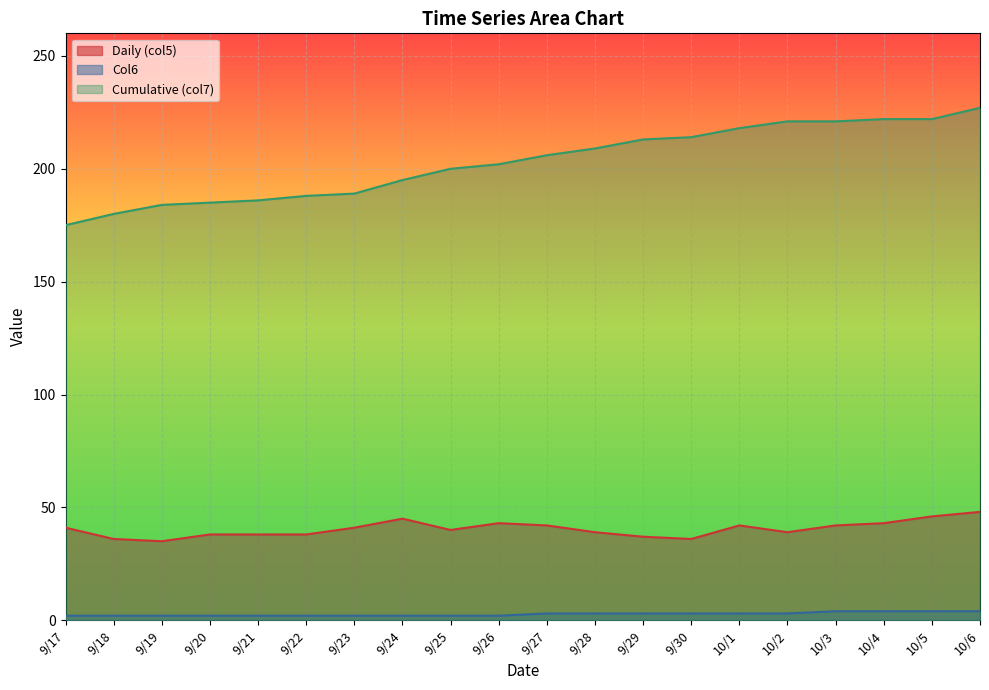

At which label does Col6 first exceed 3?

10/3